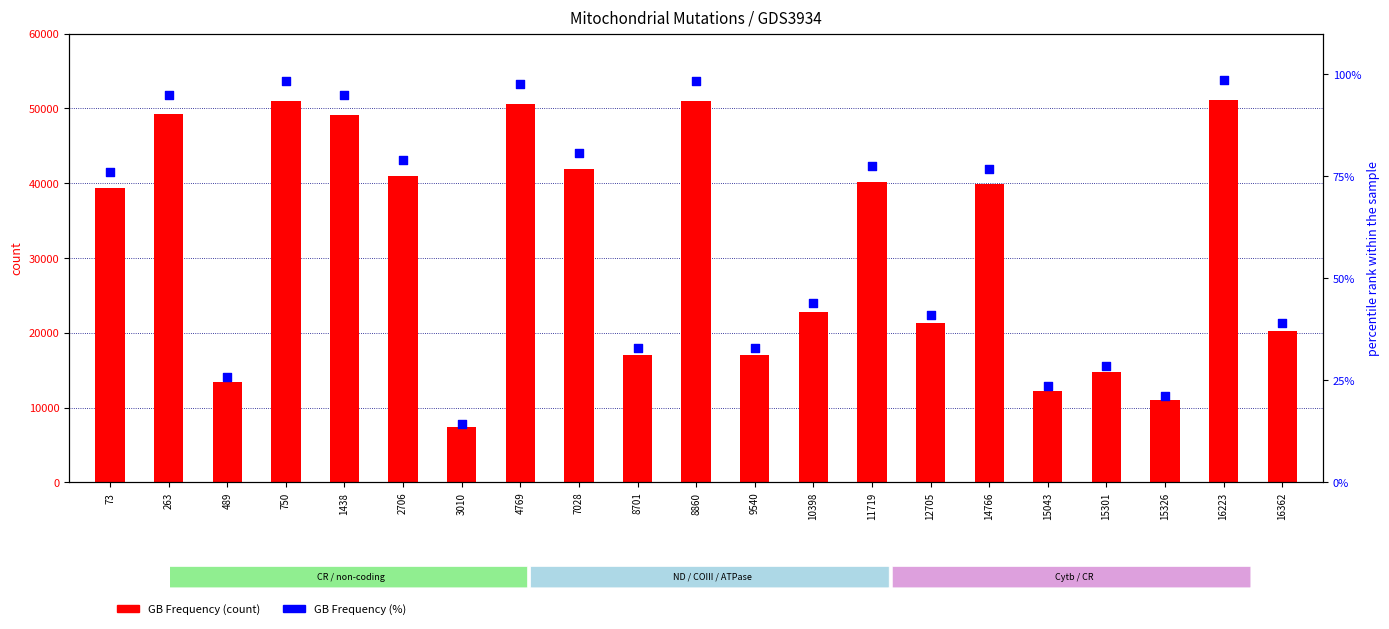

Is the value of GB Frequency (count) at 15326 greater than the value of GB Frequency (%) at 14766?

Yes